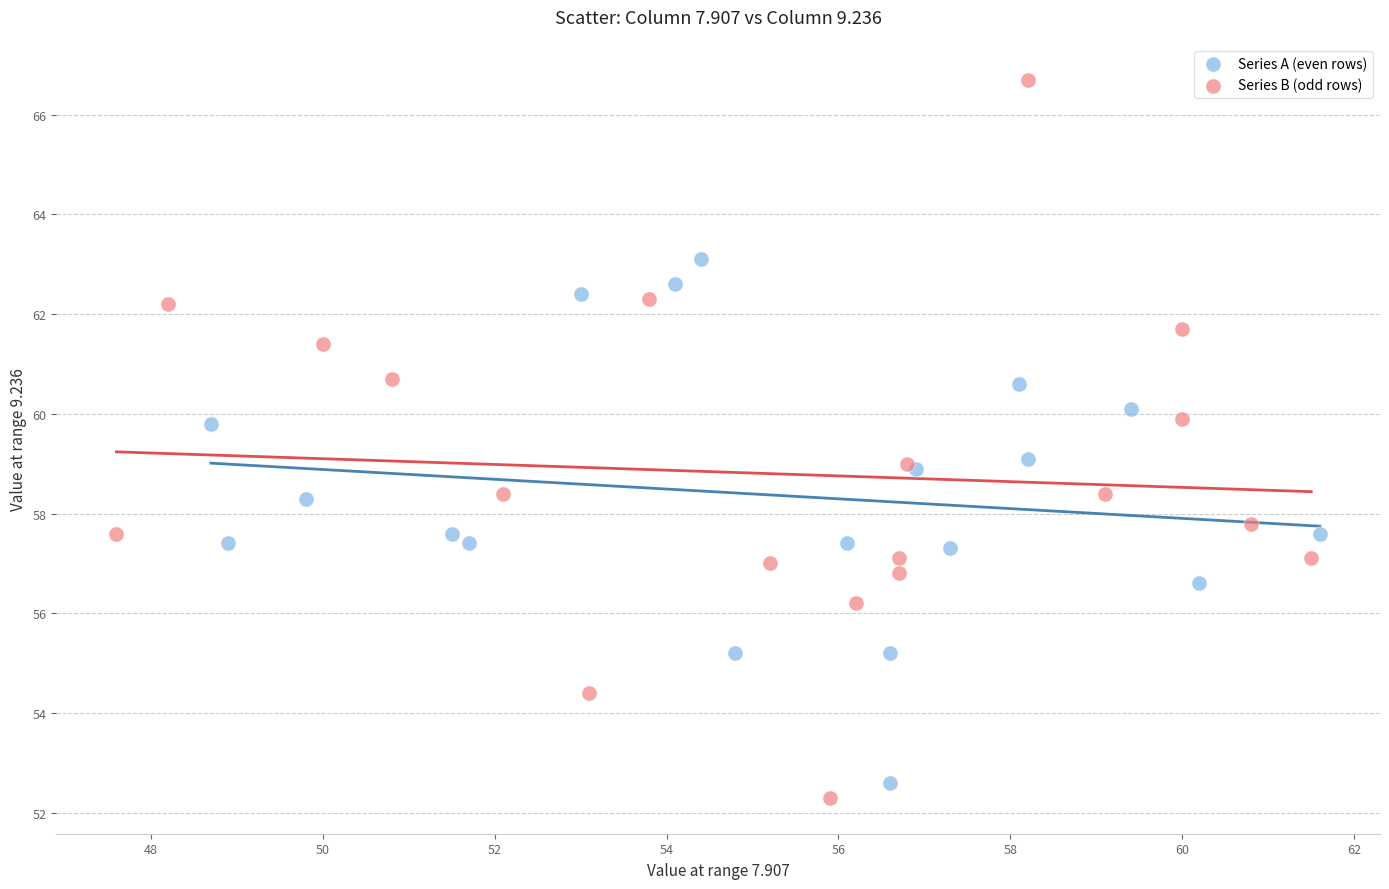

Which series contains the lowest Y value?

Series B (odd rows)